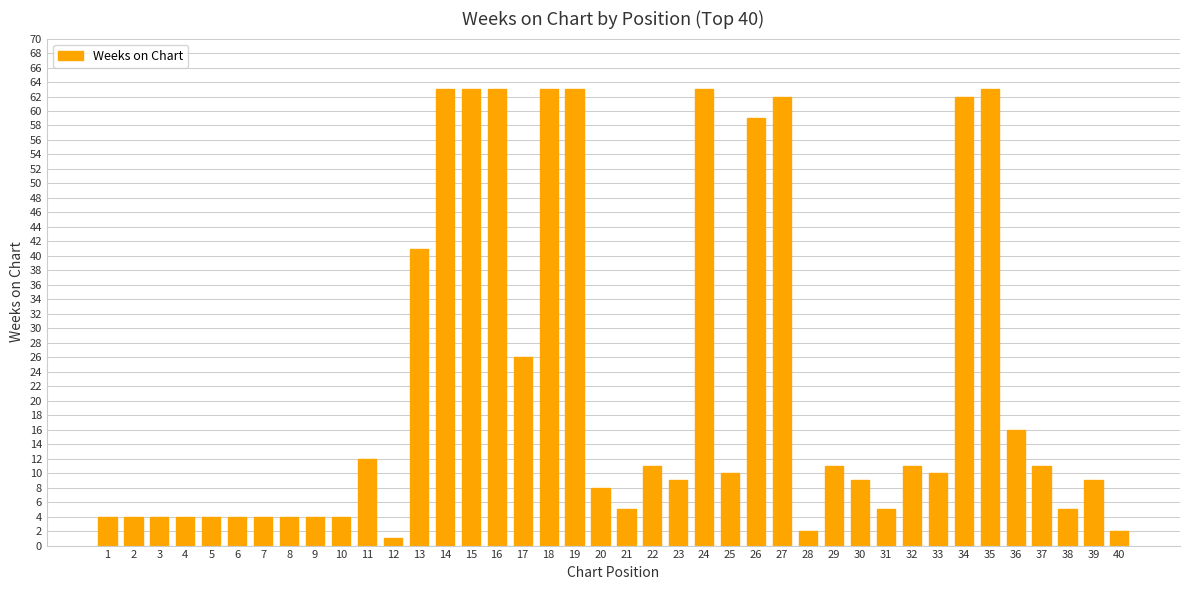

What is the change in value from 33 to 36?

+6